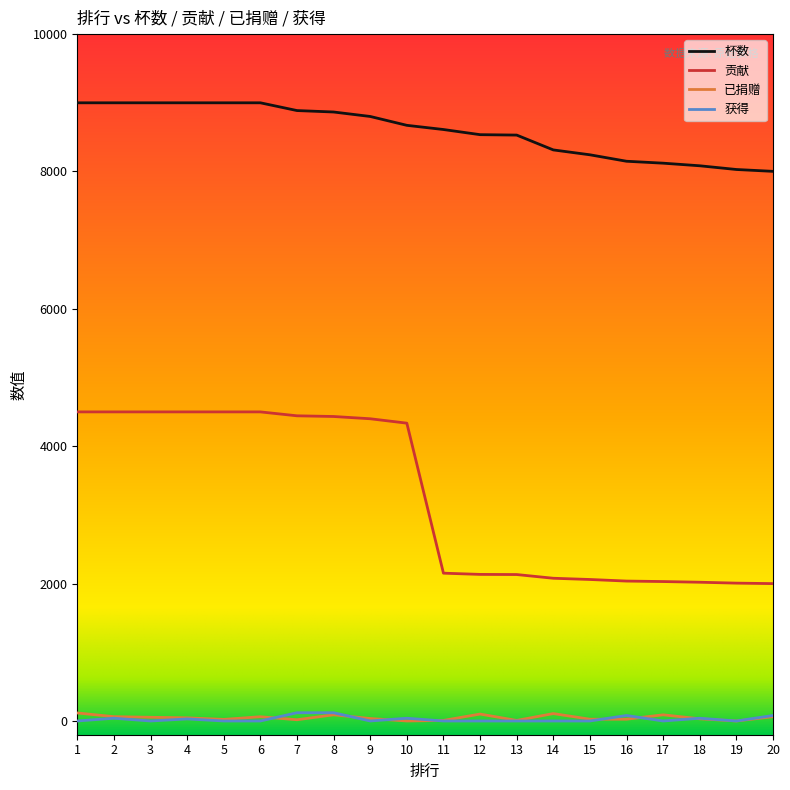

Is the value of 贡献 at 17 greater than the value of 获得 at 15?

Yes